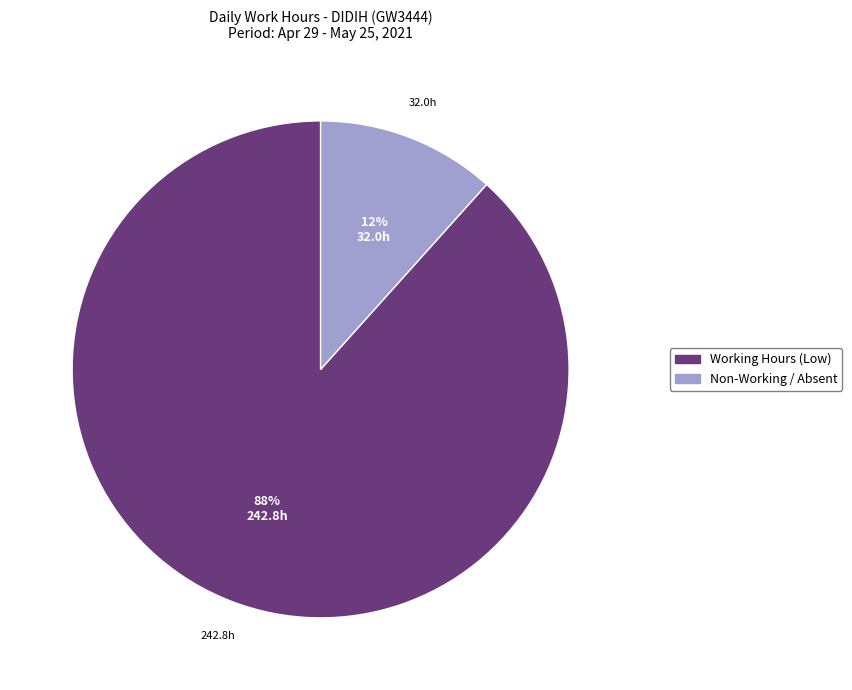

Does any single category account for the majority?

Yes